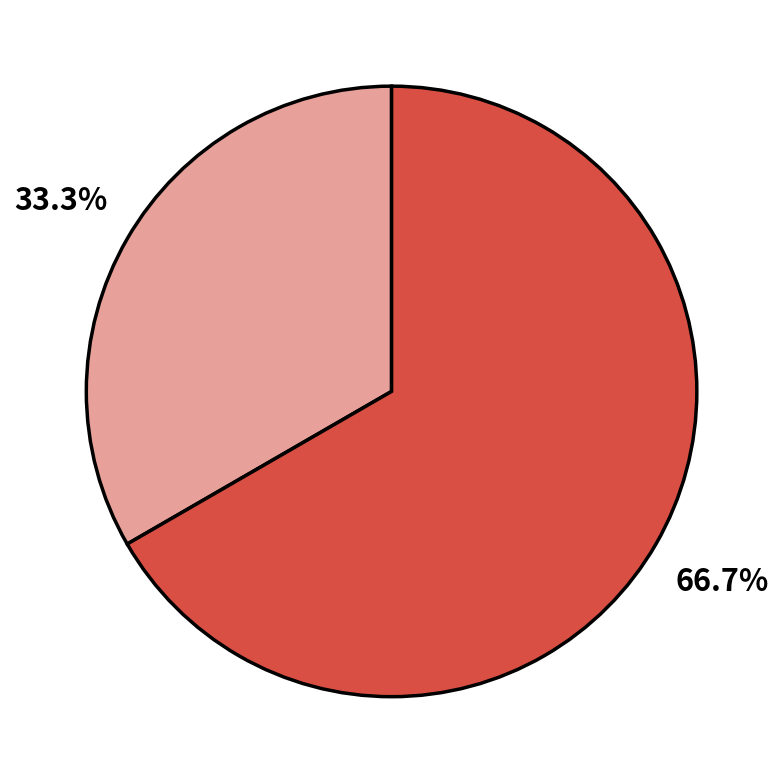

Is there a majority slice in this chart?

Yes